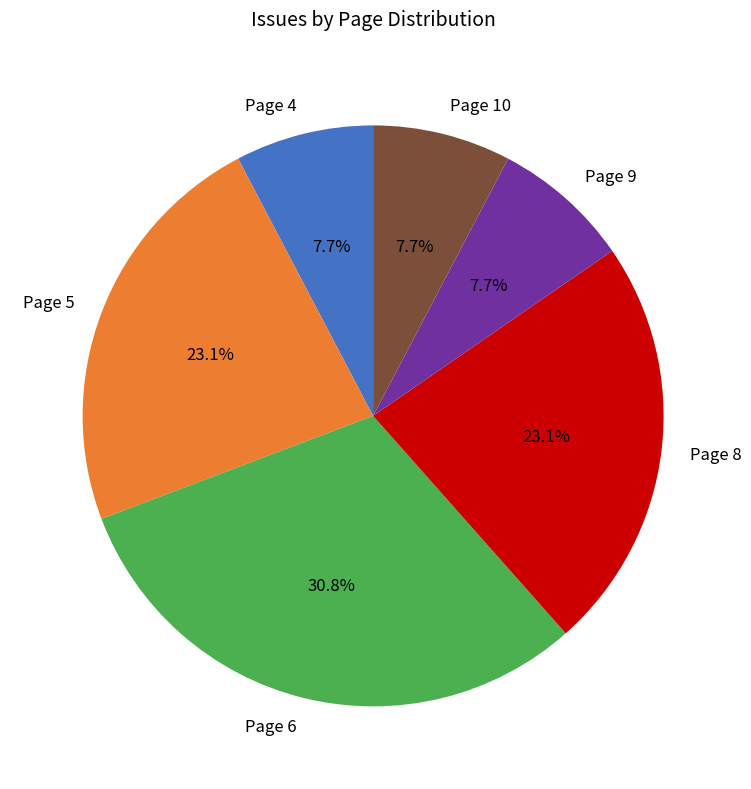

Combined, what portion of the pie is Page 9 and Page 4?

15.4%